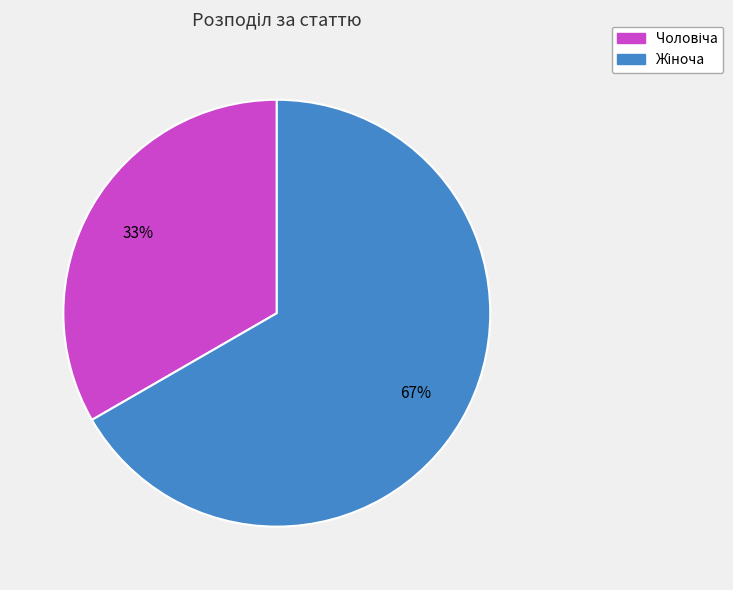

To the nearest percent, what is the average slice percentage?

50%